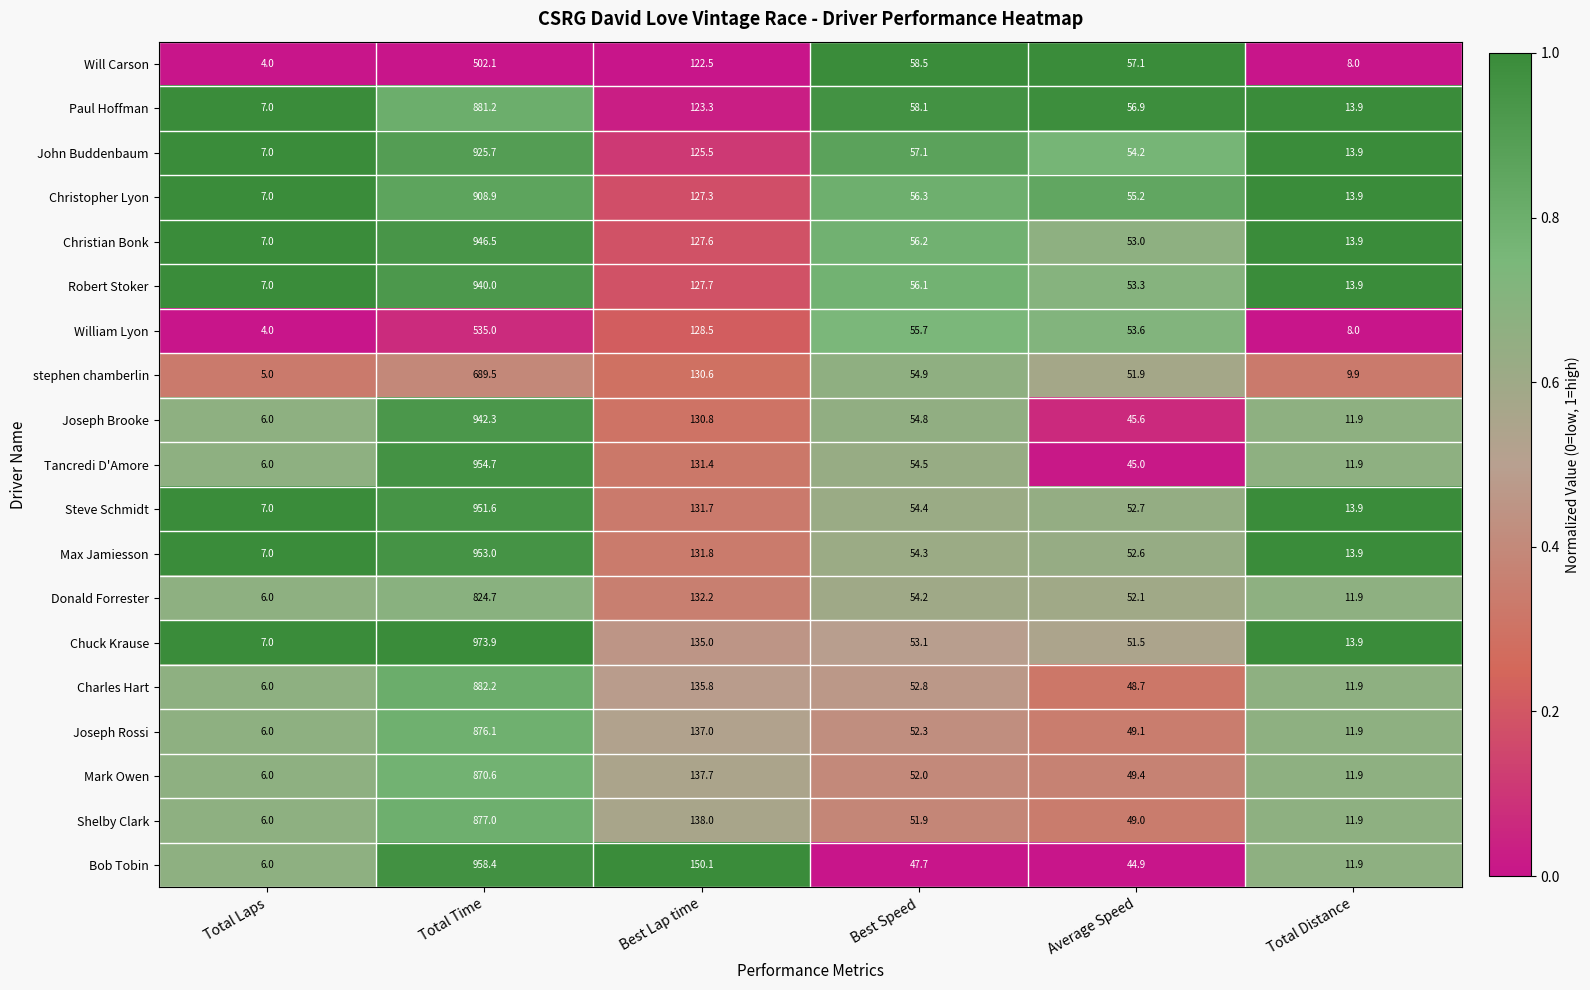

Which series has the widest spread of values?

Chuck Krause